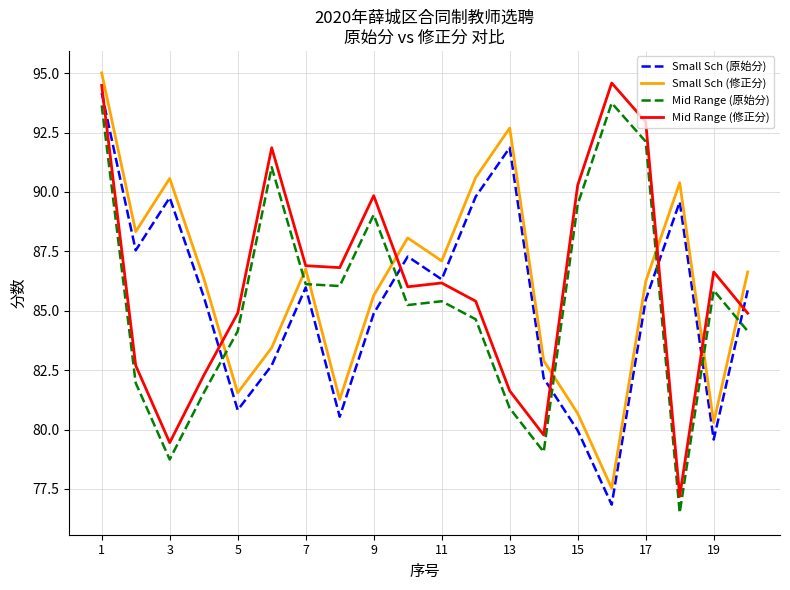

What is the greatest value displayed?

95.0